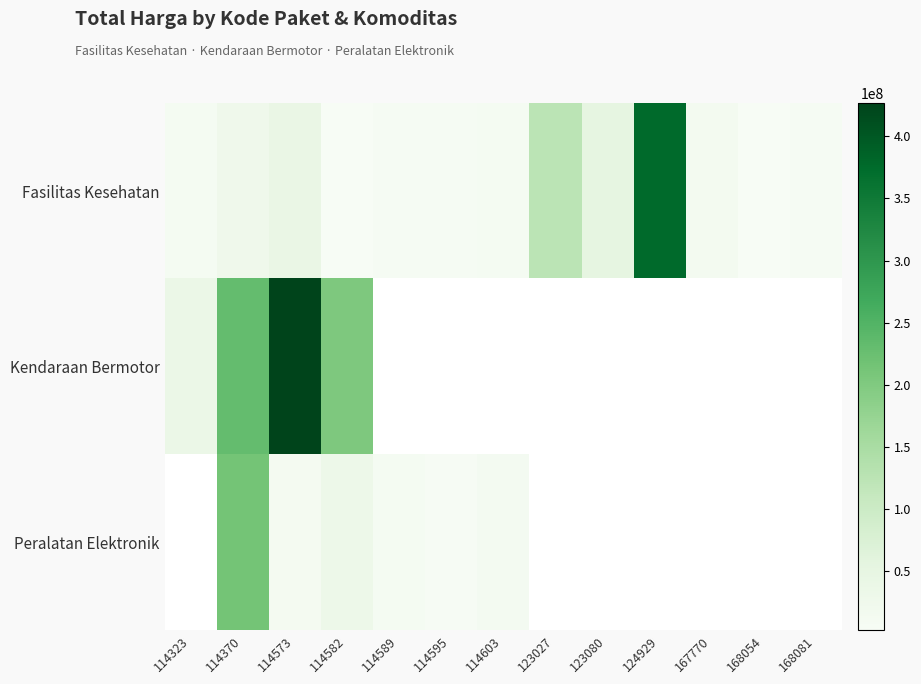

At how many categories does at least one series exceed 323754141?

2